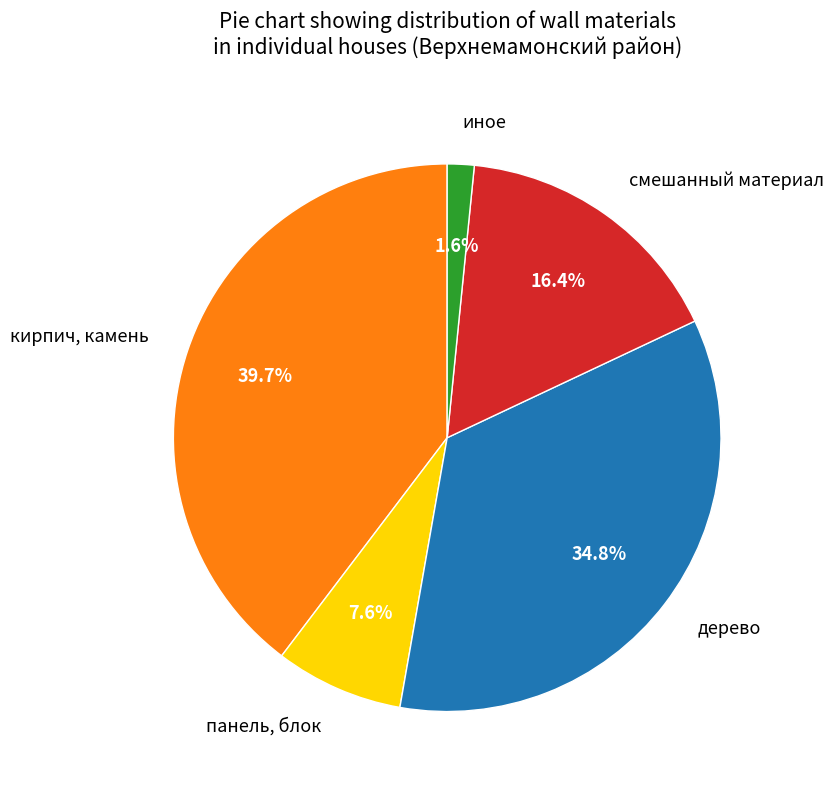

To the nearest percent, what is the combined percentage of иное and смешанный материал?

18%